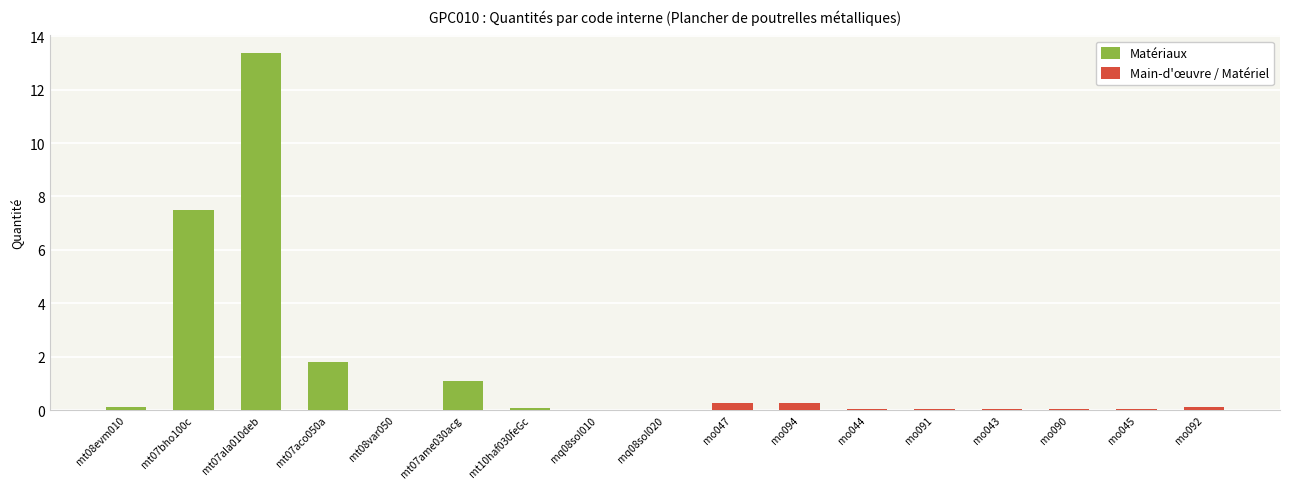

What is the label of the 2nd bar from the left?

mt07bho100c